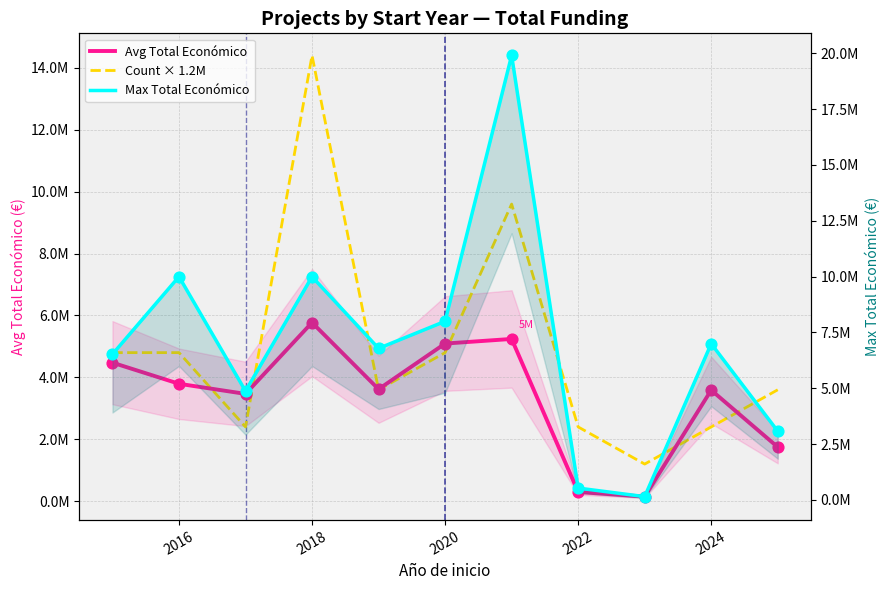

Which series reaches the minimum Y coordinate?

Avg Total Económico